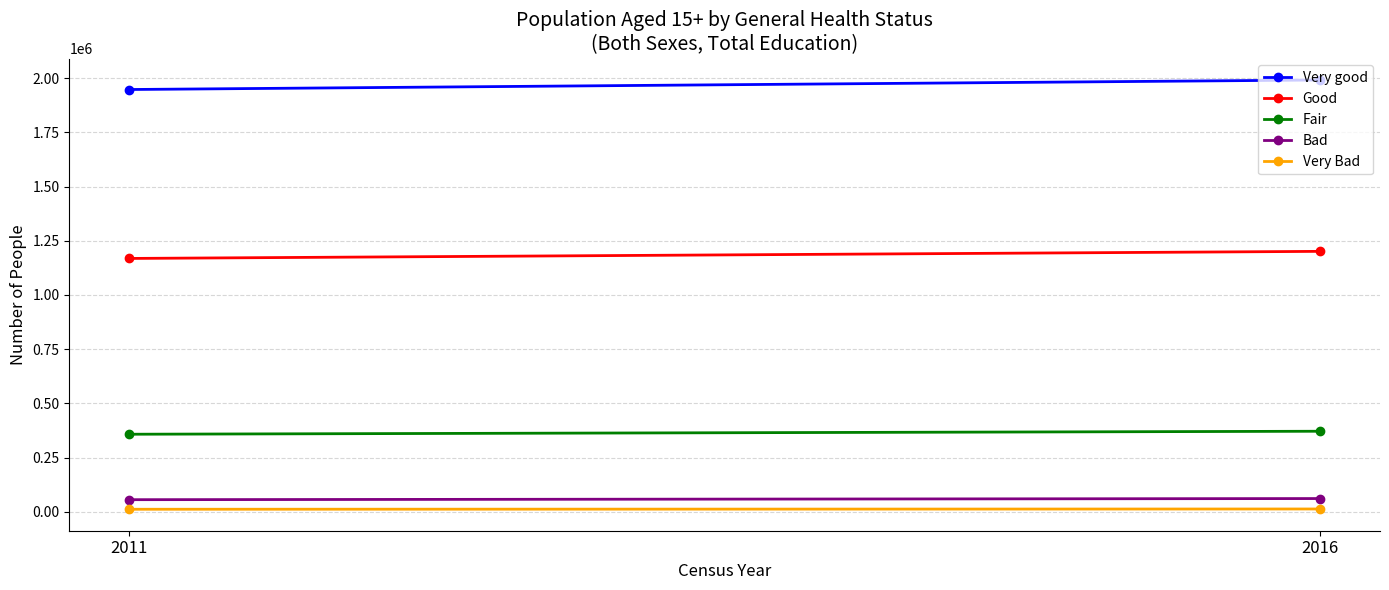

Rank the categories by Very Bad value from lowest to highest.

2011, 2016